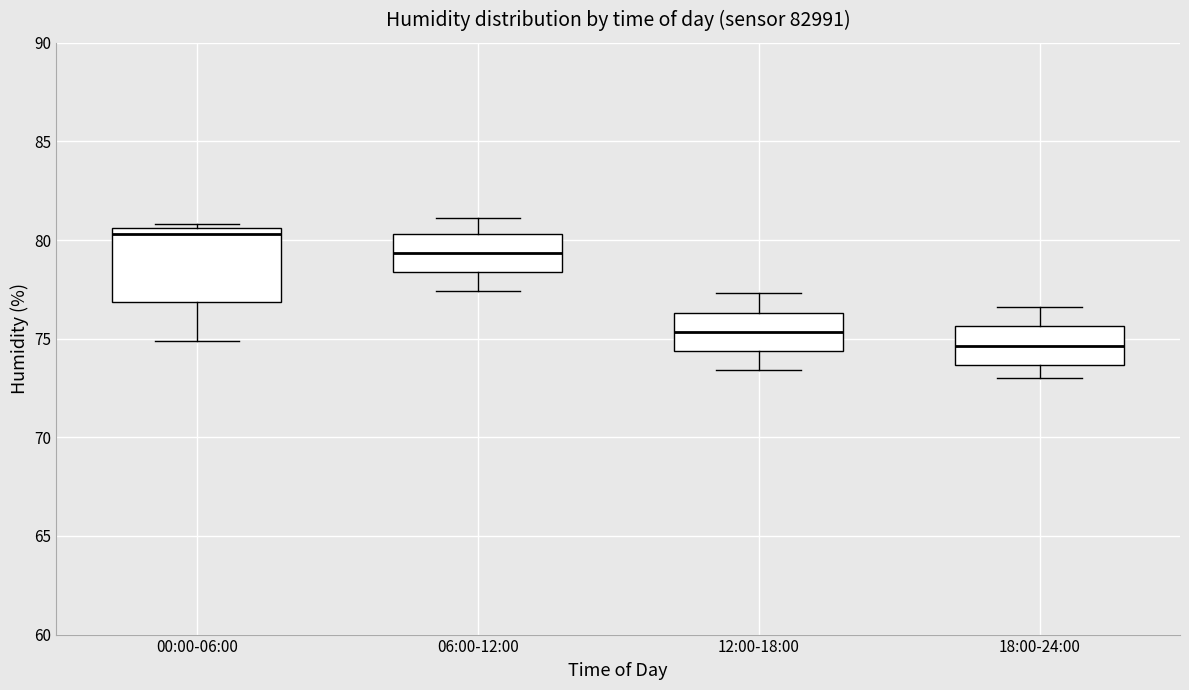

Which box has the lowest median line?

18:00-24:00